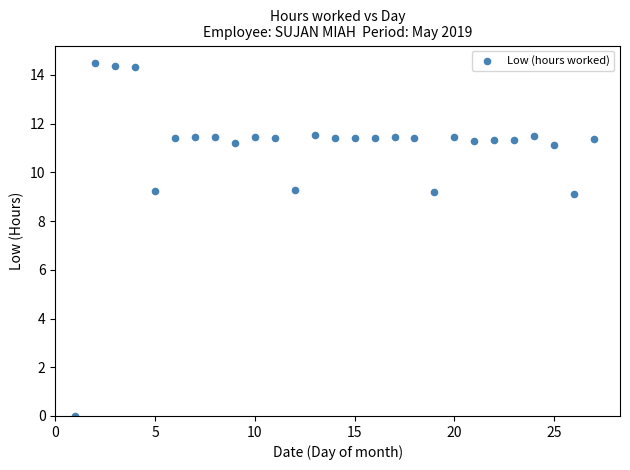

What is the range of X values (max minus min)?

26.0